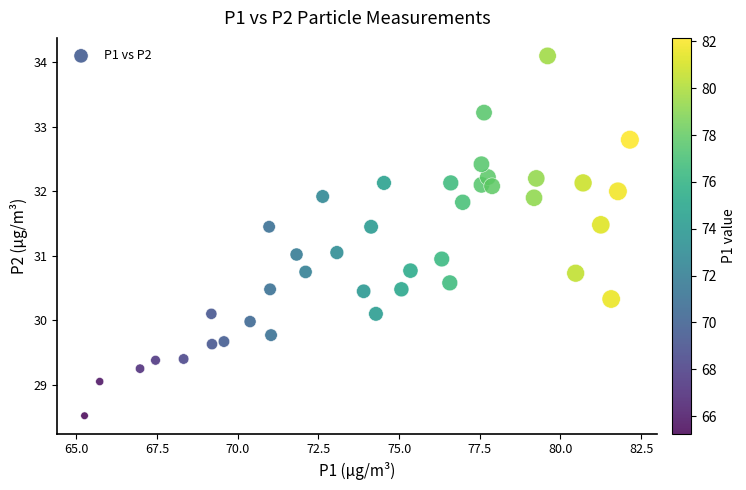

What is the range of Y values (max minus min)?

5.6